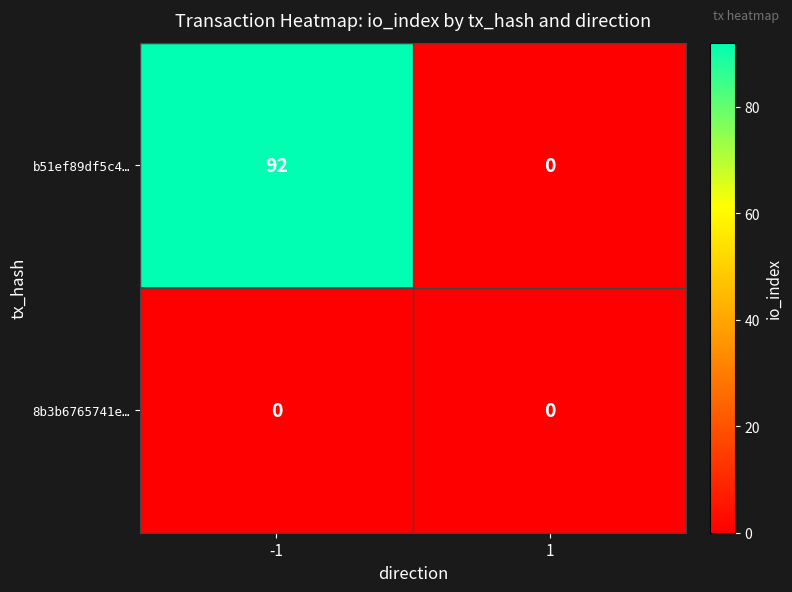

The value of b51ef89df5c4… at 1 is -56. True or false?

False